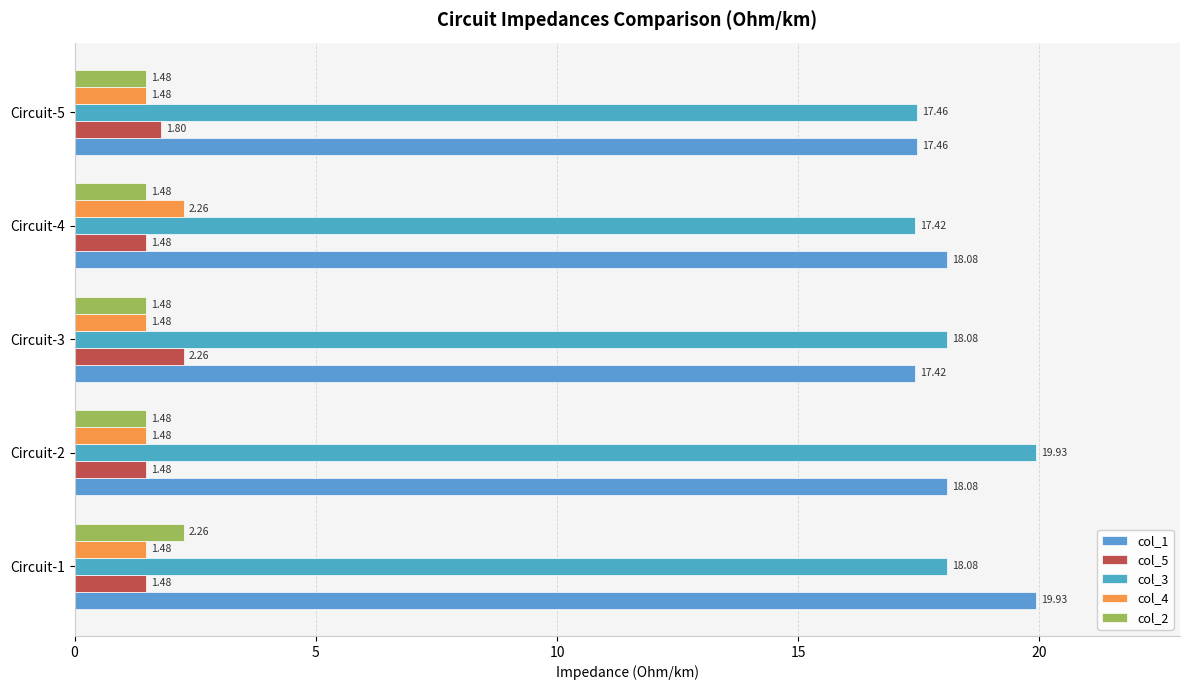

Count the number of categories in the chart.

5